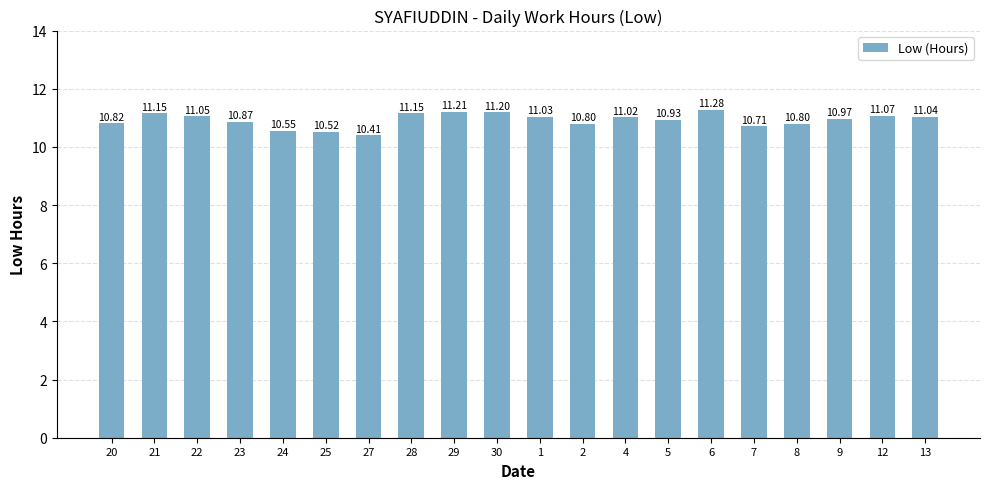

Reading left to right, what are all the values shown in this chart?

10.8	11.2	11.1	10.9	10.6	10.5	10.4	11.2	11.2	11.2	11.0	10.8	11.0	10.9	11.3	10.7	10.8	11.0	11.1	11.0